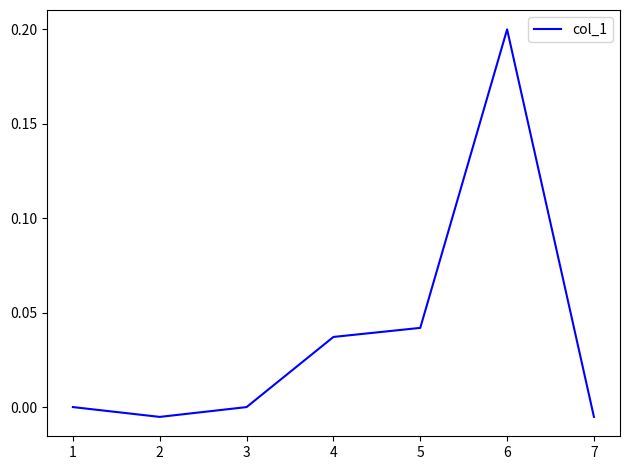

What is the sum of all values?

0.3